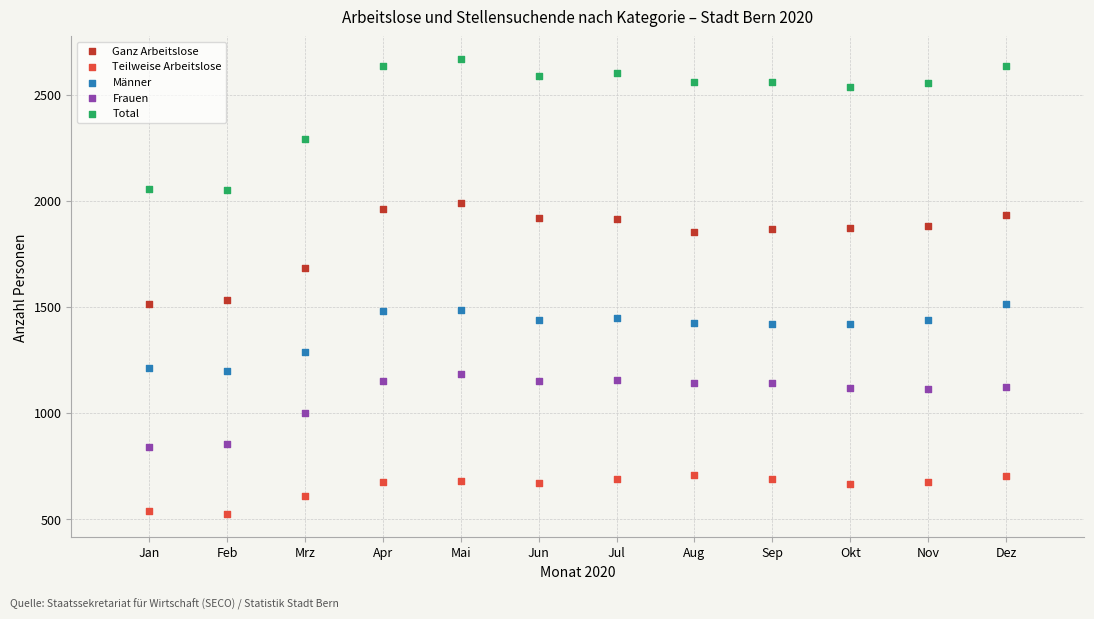

Which series reaches the maximum Y coordinate?

Total